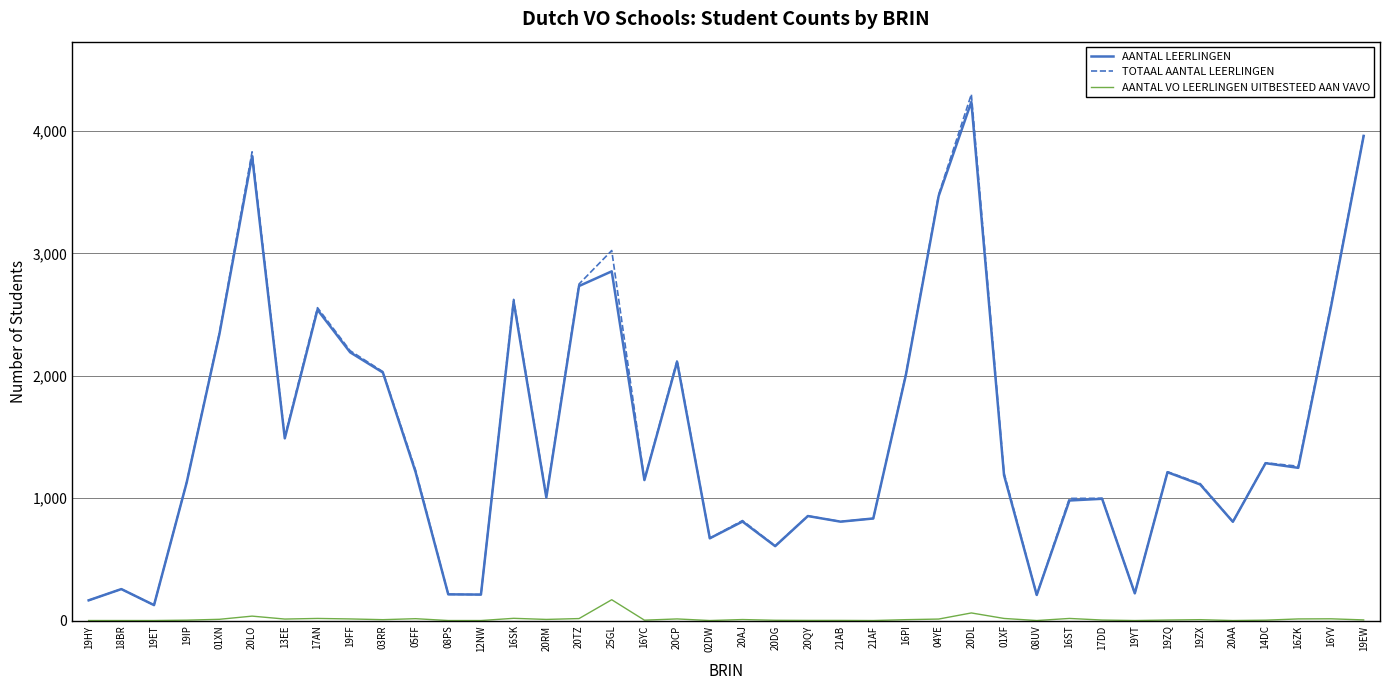

True or false: AANTAL LEERLINGEN and AANTAL VO LEERLINGEN UITBESTEED AAN VAVO intersect in this chart.

False